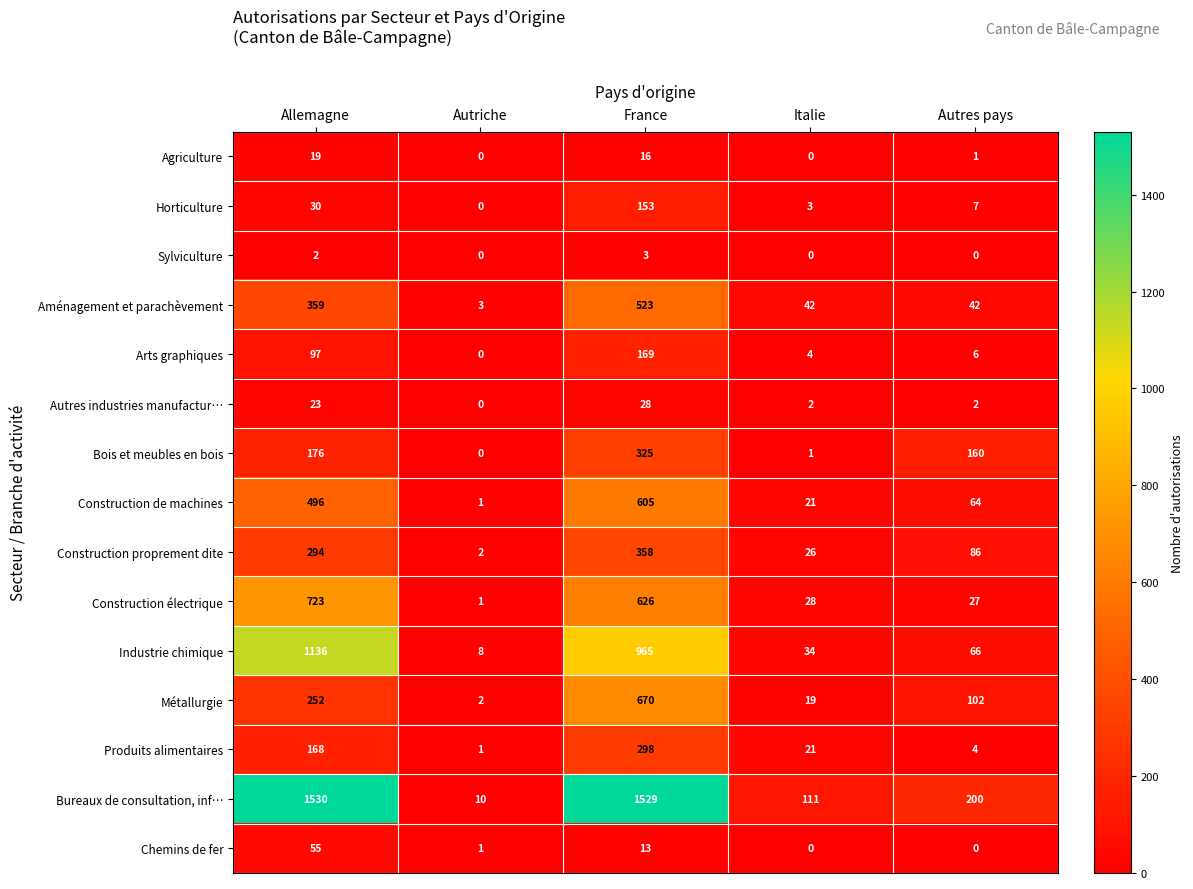

What is the sum of all Produits alimentaires values?

492